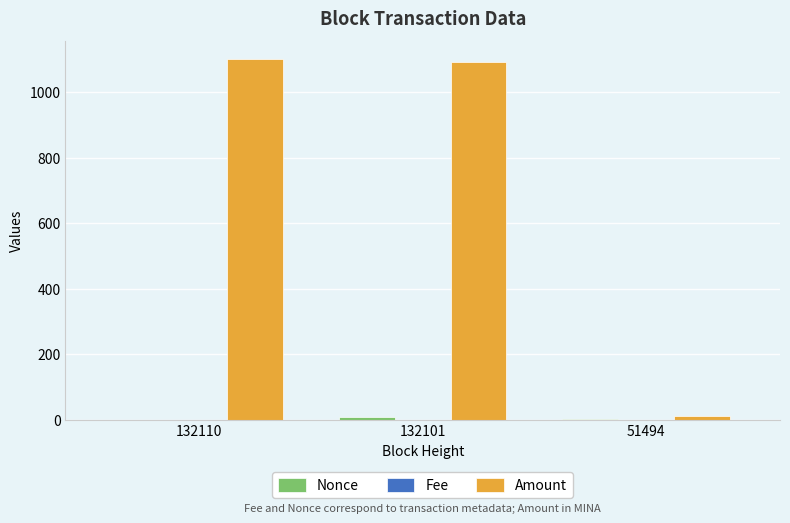

Where is Amount nearest to the value 555?

132101